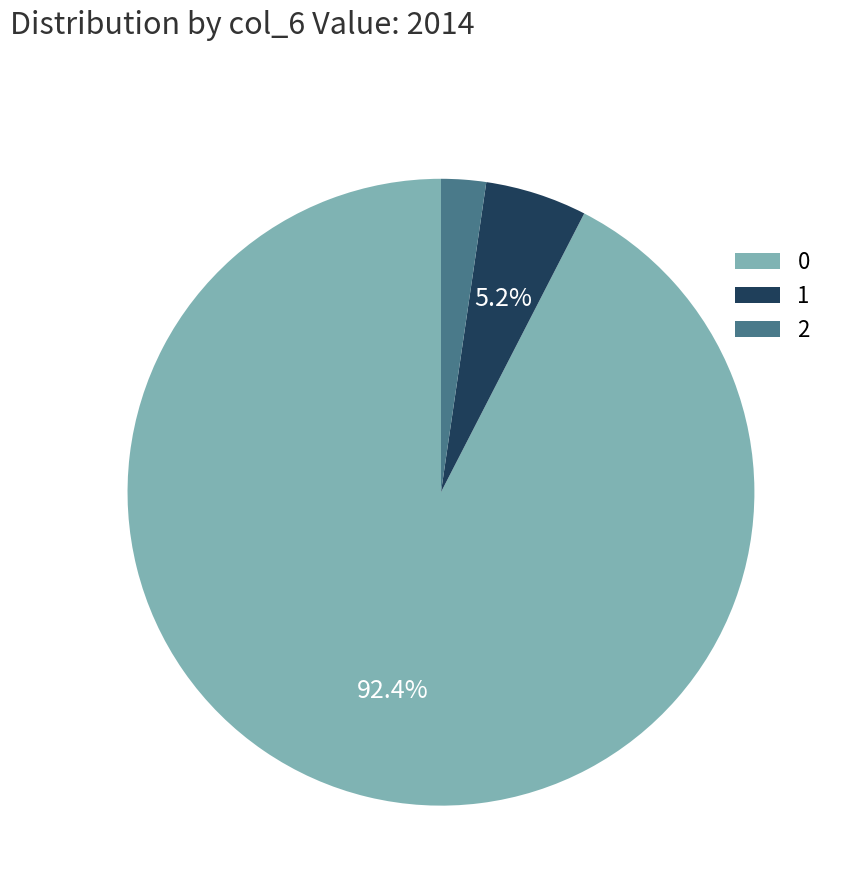

To the nearest percent, what is the difference between the largest and smallest slice percentages?

90%